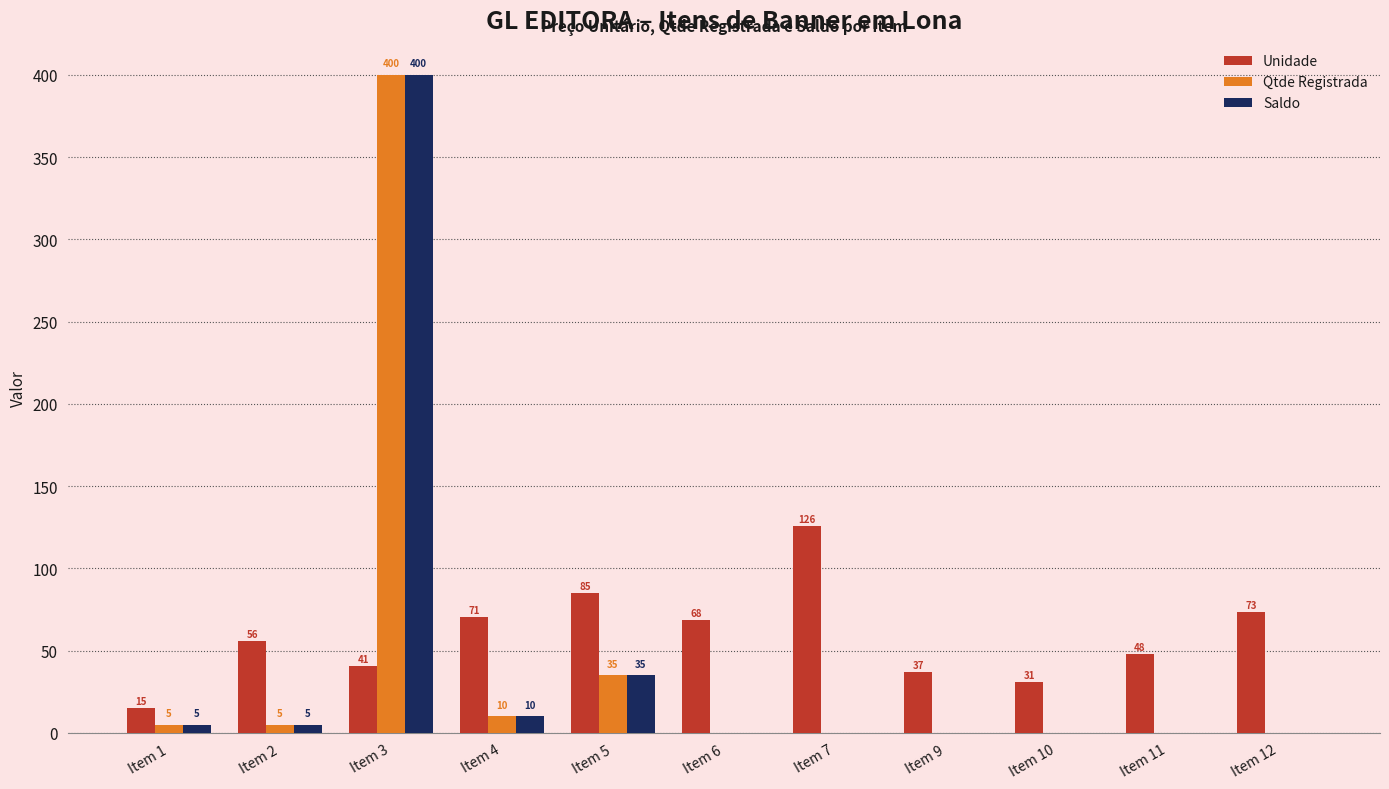

Which series has the largest total across all categories?

Unidade